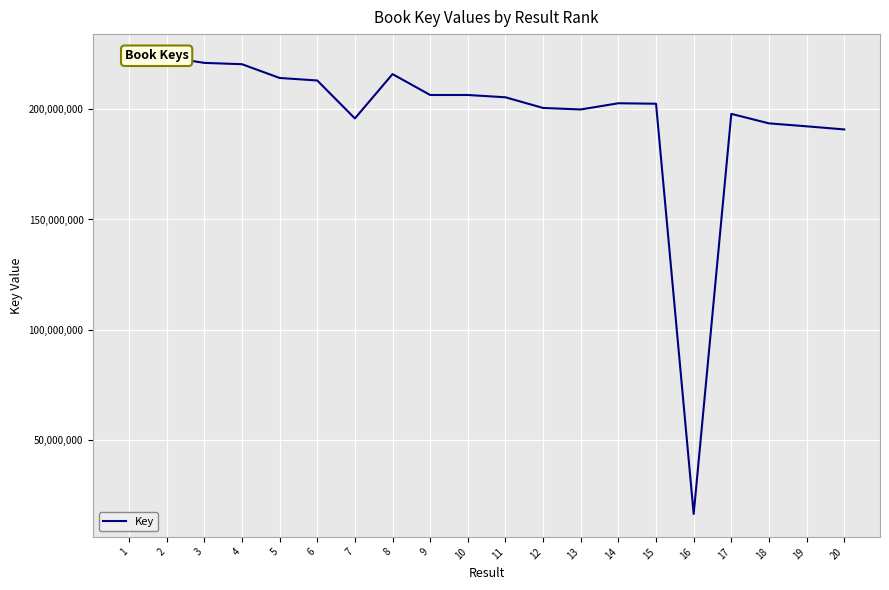

Where does the data first go above 205456148?

1